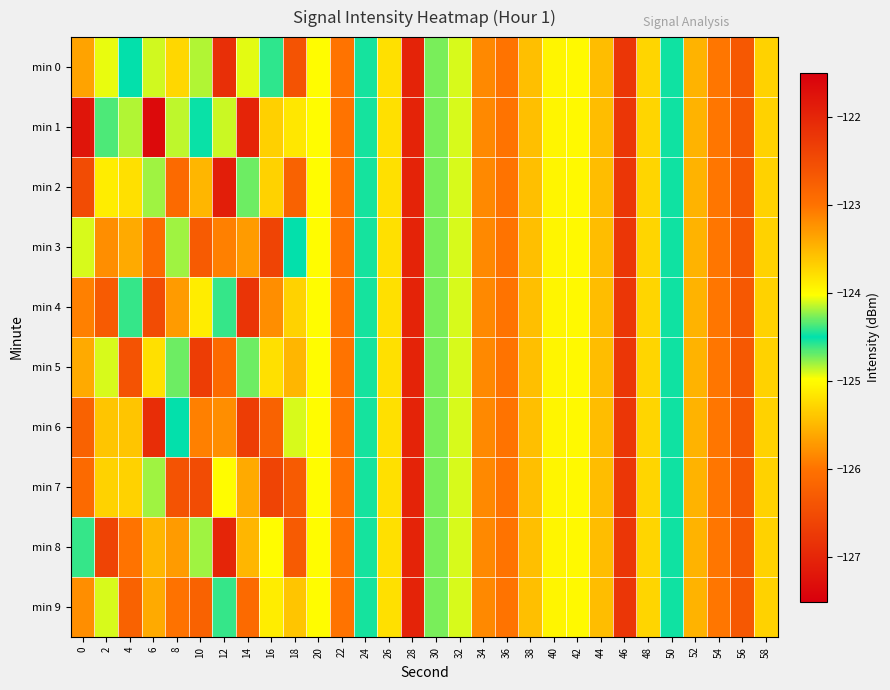

Reading left to right, extract all data points from this chart.

min 0: 0=-125.6	2=-124.9	4=-124.5	6=-124.9	8=-125.3	10=-124.2	12=-122.1	14=-124.1	16=-124.6	18=-126.4	20=-124.0	22=-126.0	24=-124.5	26=-125.2	28=-122.0	30=-124.3	32=-124.1	34=-123.2	36=-126.0	38=-125.4	40=-125.0	42=-125.0	44=-123.5	46=-126.8	48=-123.7	50=-124.5	52=-123.5	54=-123.0	56=-122.6	58=-125.3
min 1: 0=-121.8	2=-124.6	4=-124.8	6=-127.3	8=-124.1	10=-124.5	12=-124.9	14=-122.0	16=-125.3	18=-123.9	20=-124.0	22=-126.0	24=-124.5	26=-125.2	28=-122.0	30=-124.3	32=-124.1	34=-123.2	36=-126.0	38=-125.4	40=-125.0	42=-125.0	44=-123.5	46=-126.8	48=-123.7	50=-124.5	52=-123.5	54=-123.0	56=-122.6	58=-125.3
min 2: 0=-122.5	2=-125.1	4=-123.8	6=-124.2	8=-126.1	10=-123.5	12=-121.9	14=-124.7	16=-125.3	18=-122.8	20=-124.0	22=-126.0	24=-124.5	26=-125.2	28=-122.0	30=-124.3	32=-124.1	34=-123.2	36=-126.0	38=-125.4	40=-125.0	42=-125.0	44=-123.5	46=-126.8	48=-123.7	50=-124.5	52=-123.5	54=-123.0	56=-122.6	58=-125.3
min 3: 0=-124.1	2=-123.2	4=-125.6	6=-122.9	8=-124.8	10=-126.3	12=-123.1	14=-125.7	16=-122.4	18=-124.5	20=-124.0	22=-126.0	24=-124.5	26=-125.2	28=-122.0	30=-124.3	32=-124.1	34=-123.2	36=-126.0	38=-125.4	40=-125.0	42=-125.0	44=-123.5	46=-126.8	48=-123.7	50=-124.5	52=-123.5	54=-123.0	56=-122.6	58=-125.3
min 4: 0=-125.9	2=-122.7	4=-124.4	6=-126.5	8=-123.3	10=-125.1	12=-124.6	14=-122.2	16=-125.8	18=-123.7	20=-124.0	22=-126.0	24=-124.5	26=-125.2	28=-122.0	30=-124.3	32=-124.1	34=-123.2	36=-126.0	38=-125.4	40=-125.0	42=-125.0	44=-123.5	46=-126.8	48=-123.7	50=-124.5	52=-123.5	54=-123.0	56=-122.6	58=-125.3
min 5: 0=-123.4	2=-124.9	4=-122.6	6=-125.2	8=-124.7	10=-122.3	12=-126.1	14=-124.3	16=-123.8	18=-125.5	20=-124.0	22=-126.0	24=-124.5	26=-125.2	28=-122.0	30=-124.3	32=-124.1	34=-123.2	36=-126.0	38=-125.4	40=-125.0	42=-125.0	44=-123.5	46=-126.8	48=-123.7	50=-124.5	52=-123.5	54=-123.0	56=-122.6	58=-125.3
min 6: 0=-126.2	2=-123.6	4=-125.4	6=-122.1	8=-124.5	10=-125.9	12=-123.2	14=-126.7	16=-122.8	18=-124.1	20=-124.0	22=-126.0	24=-124.5	26=-125.2	28=-122.0	30=-124.3	32=-124.1	34=-123.2	36=-126.0	38=-125.4	40=-125.0	42=-125.0	44=-123.5	46=-126.8	48=-123.7	50=-124.5	52=-123.5	54=-123.0	56=-122.6	58=-125.3
min 7: 0=-122.9	2=-125.3	4=-123.7	6=-124.8	8=-126.4	10=-122.5	12=-125.0	14=-123.4	16=-126.6	18=-122.7	20=-124.0	22=-126.0	24=-124.5	26=-125.2	28=-122.0	30=-124.3	32=-124.1	34=-123.2	36=-126.0	38=-125.4	40=-125.0	42=-125.0	44=-123.5	46=-126.8	48=-123.7	50=-124.5	52=-123.5	54=-123.0	56=-122.6	58=-125.3
min 8: 0=-124.6	2=-122.4	4=-126.0	6=-123.5	8=-125.7	10=-124.2	12=-122.0	14=-125.5	16=-124.0	18=-126.3	20=-124.0	22=-126.0	24=-124.5	26=-125.2	28=-122.0	30=-124.3	32=-124.1	34=-123.2	36=-126.0	38=-125.4	40=-125.0	42=-125.0	44=-123.5	46=-126.8	48=-123.7	50=-124.5	52=-123.5	54=-123.0	56=-122.6	58=-125.3
min 9: 0=-125.8	2=-124.1	4=-122.8	6=-125.6	8=-123.0	10=-126.2	12=-124.4	14=-122.9	16=-125.1	18=-123.6	20=-124.0	22=-126.0	24=-124.5	26=-125.2	28=-122.0	30=-124.3	32=-124.1	34=-123.2	36=-126.0	38=-125.4	40=-125.0	42=-125.0	44=-123.5	46=-126.8	48=-123.7	50=-124.5	52=-123.5	54=-123.0	56=-122.6	58=-125.3